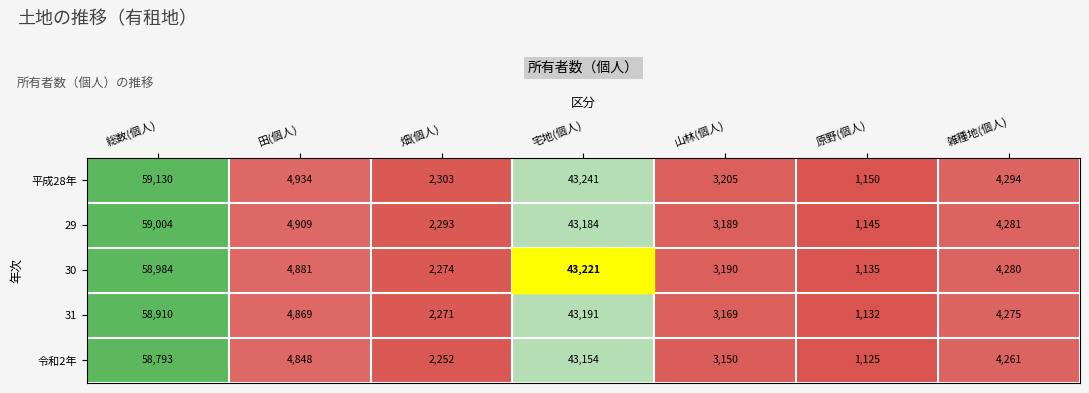

What is the total value across all series at 畑(個人)?

11393